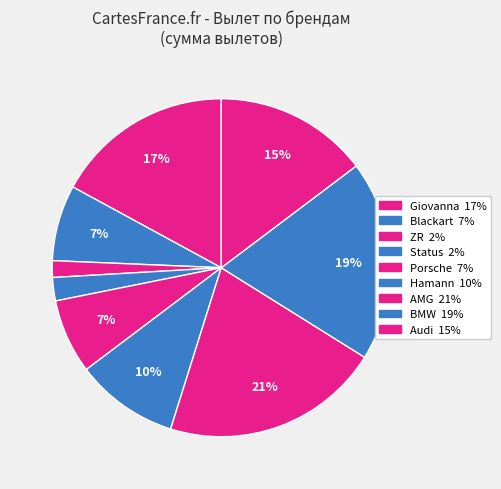

Count the number of slices in the pie.

9